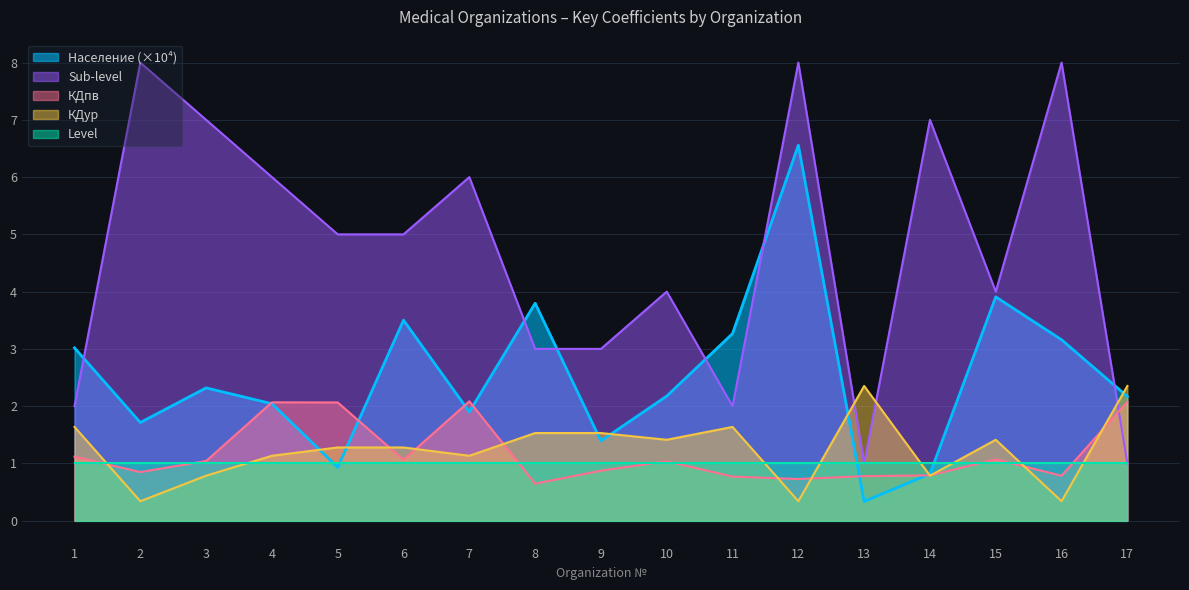

How many times do Население and КДур cross each other?

7